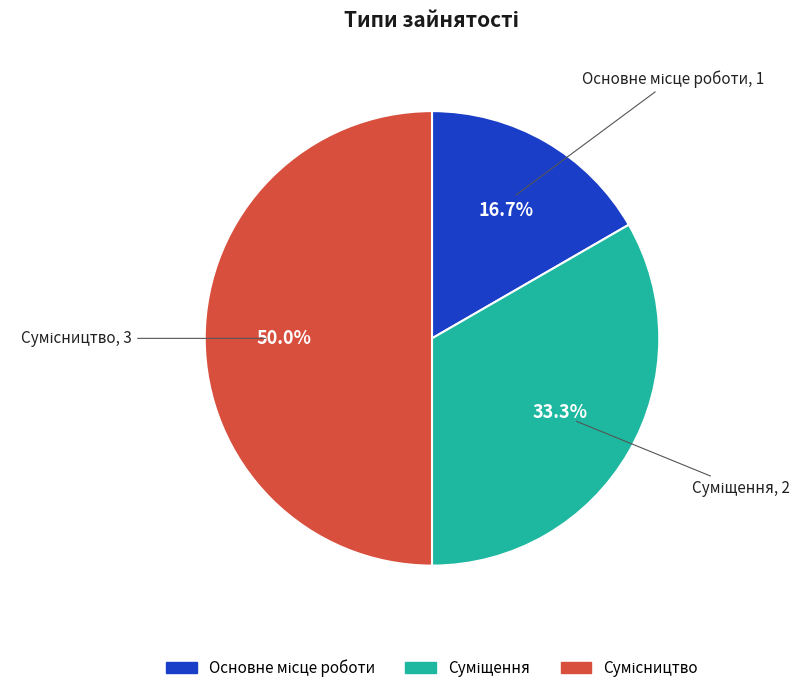

How much of the chart is everything except Суміщення?

66.7%